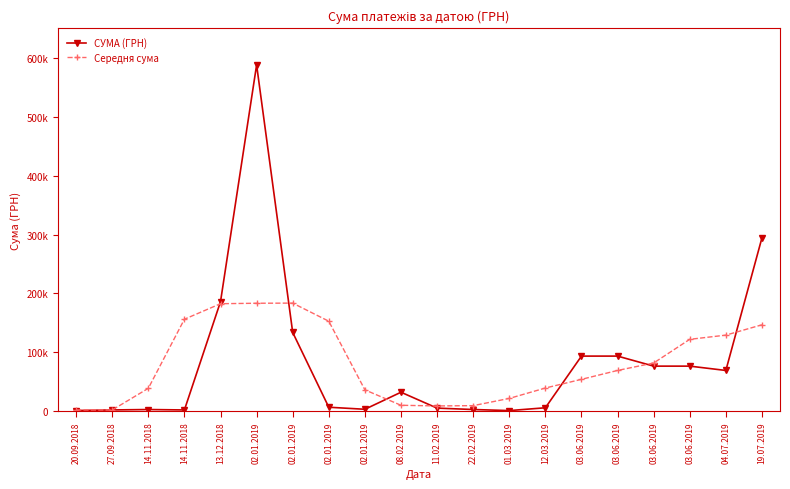

What is the difference between the Середня сума values at 14.11.2018 and 03.06.2019?

102063.3